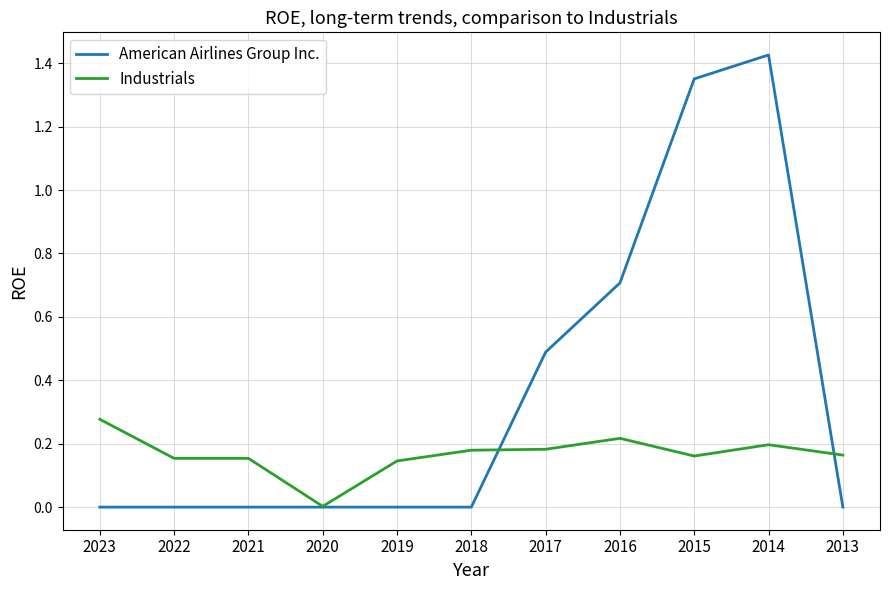

Is the value of American Airlines Group Inc. at 2018 greater than the value of Industrials at 2023?

No